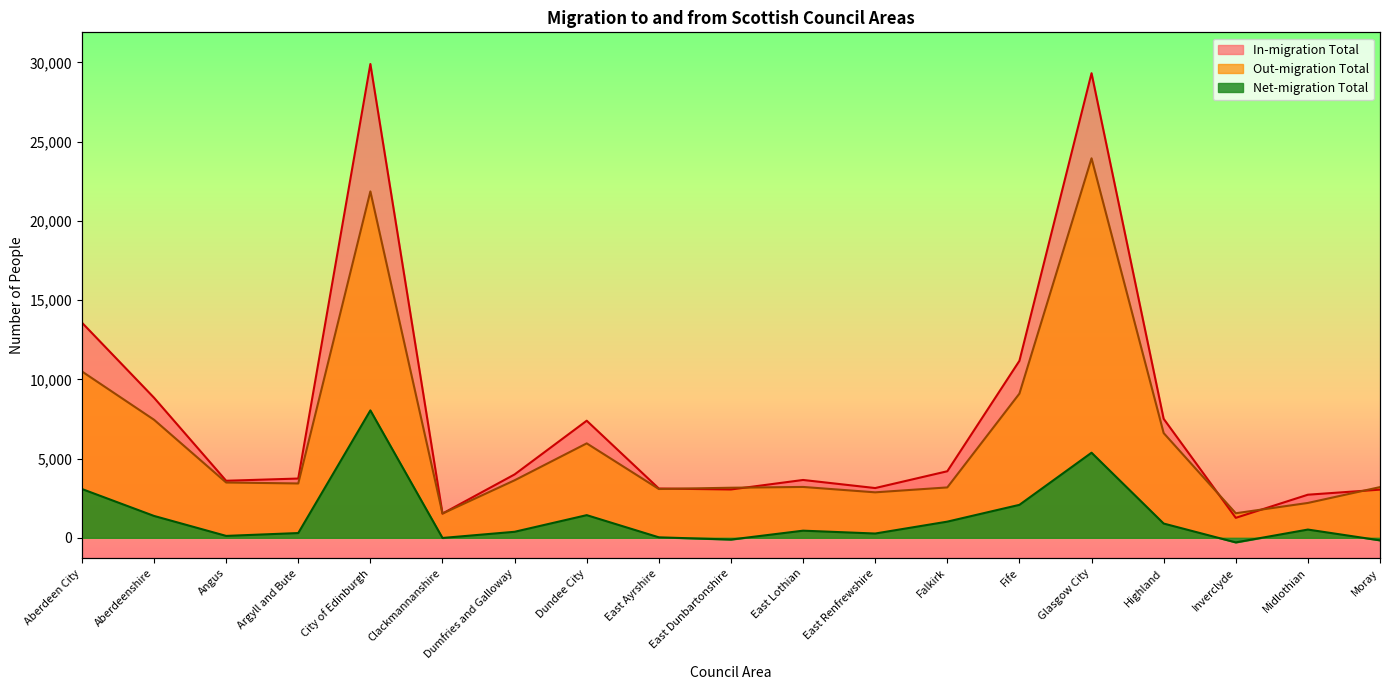

List the series in order of their peak value, lowest first.

Net-migration Total, Out-migration Total, In-migration Total